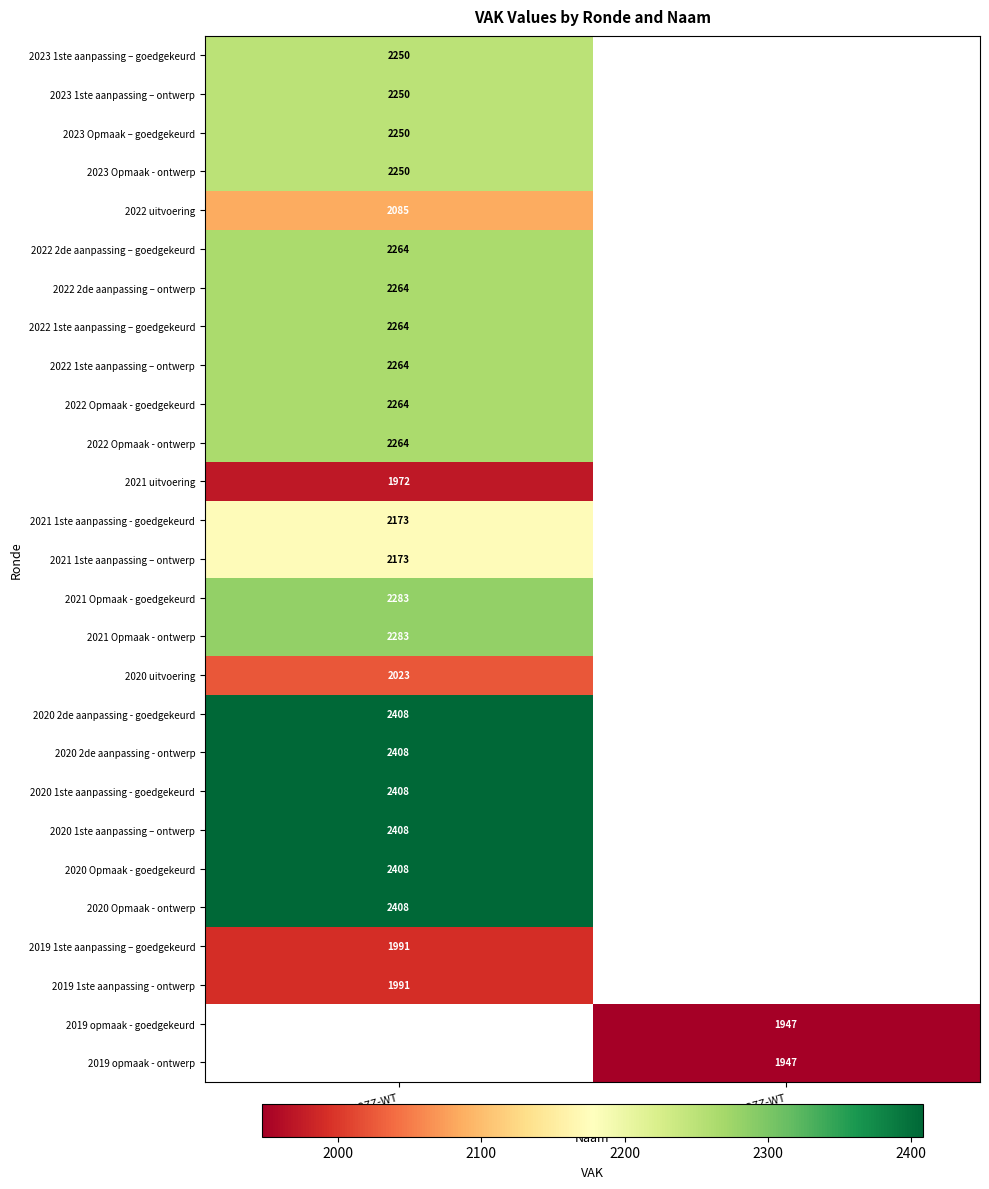

The 2021 Opmaak - goedgekeurd series shows 3674 at QG0-1QAG2ZZ-WT. True or false?

False